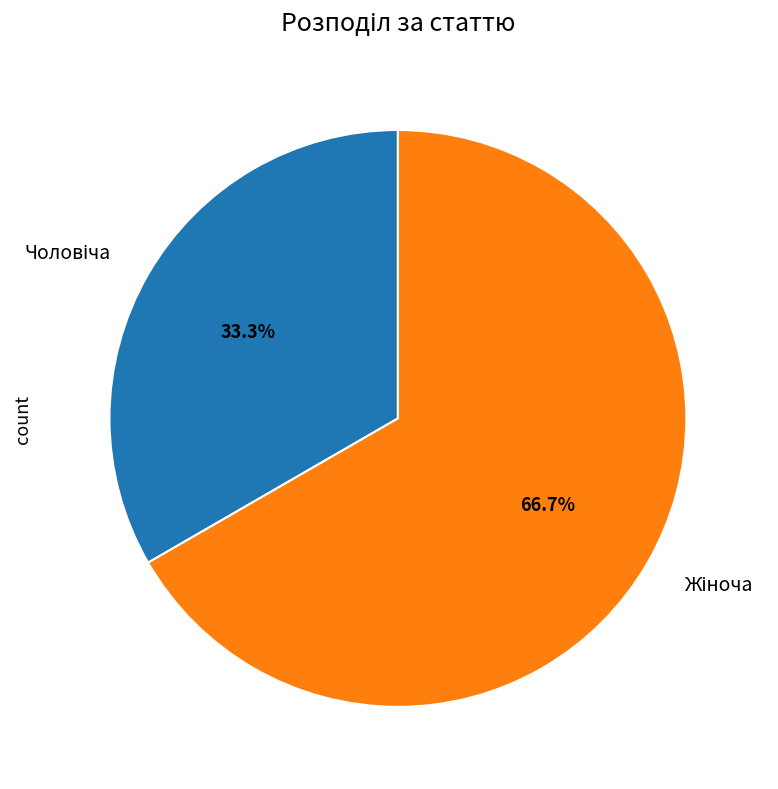

Is there any slice that represents more than half of the pie?

Yes